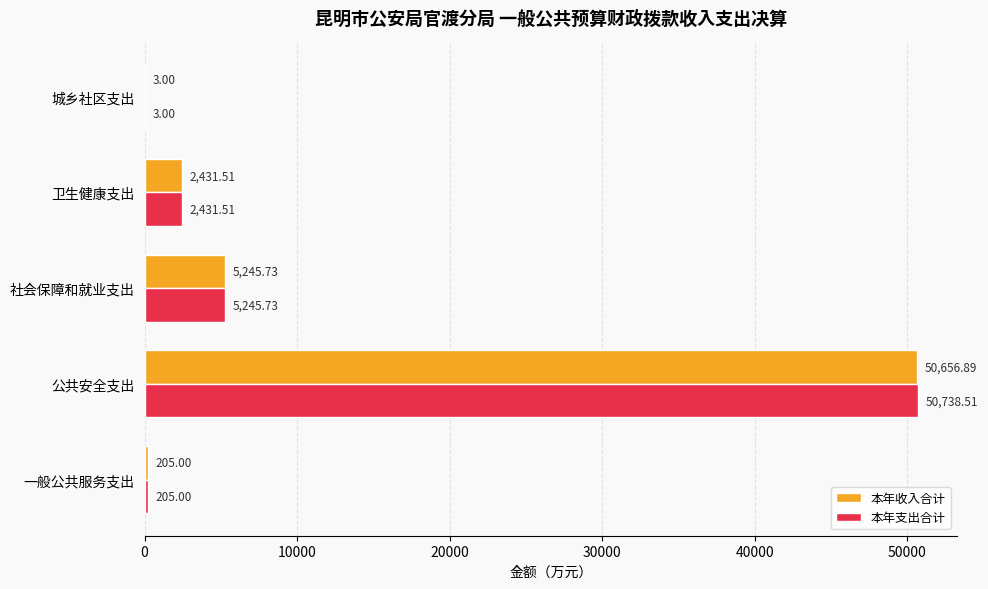

What is the sum of the 本年收入合计 values at 一般公共服务支出 and 社会保障和就业支出?

5450.7